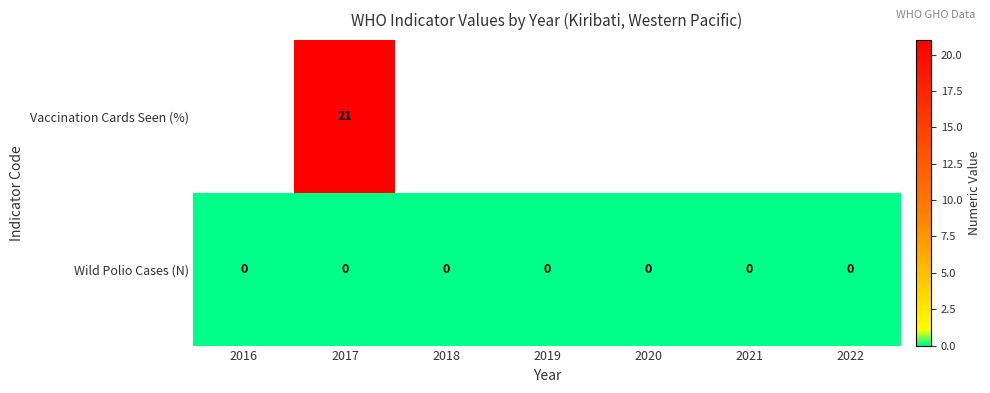

The value of Wild Polio Cases (N) at 2020 is 0. True or false?

True